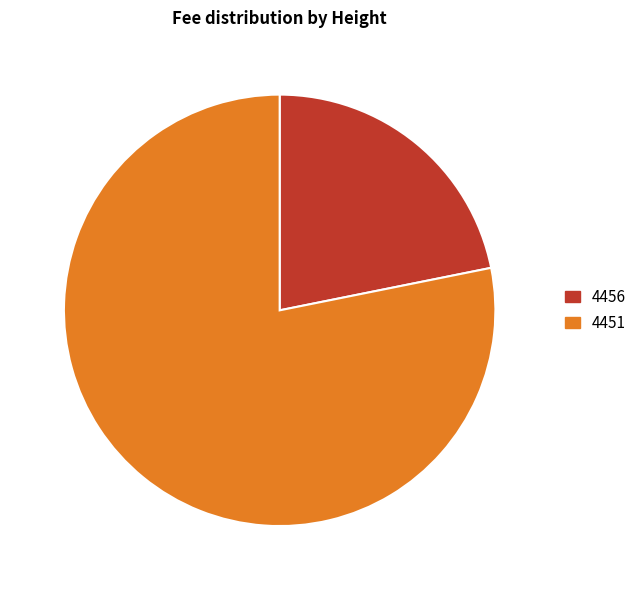

Between 4456 and 4451, which is larger?

4451